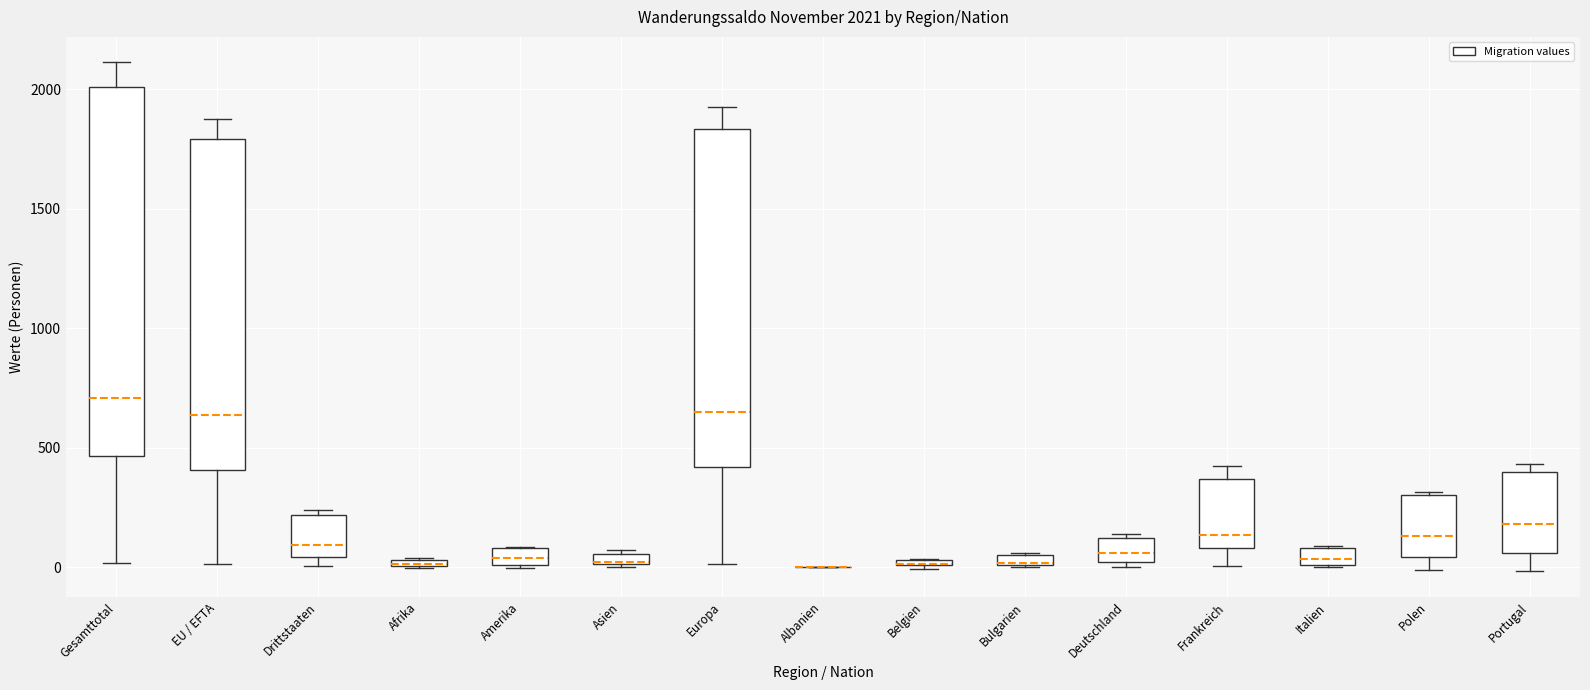

Comparing the boxes themselves (not the whiskers), which one is the tallest?

Gesamttotal